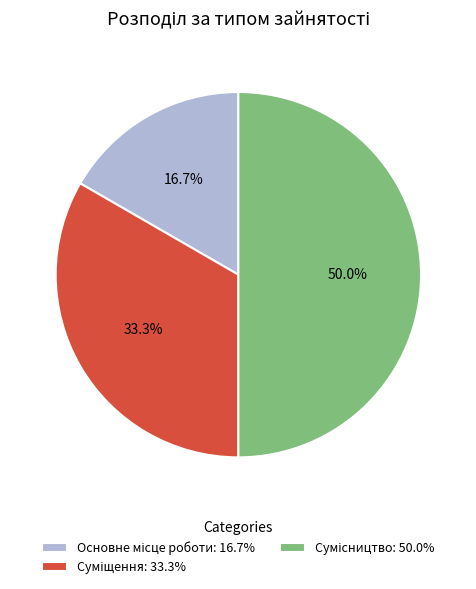

To the nearest percent, what is the difference between the Сумісництво and Суміщення slice percentages?

17%